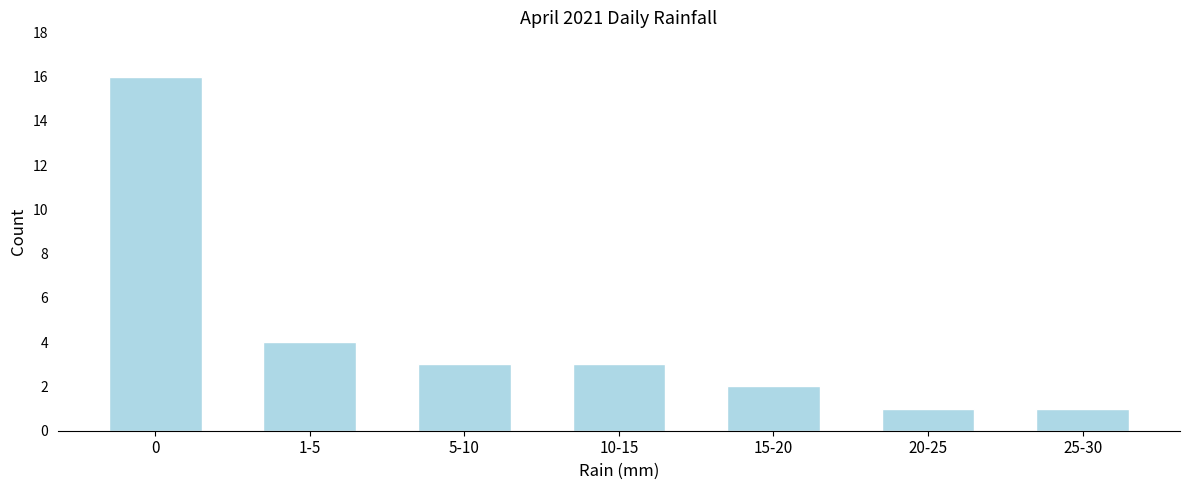

Reading left to right, what are all the values shown in this chart?

16	4	3	3	2	1	1